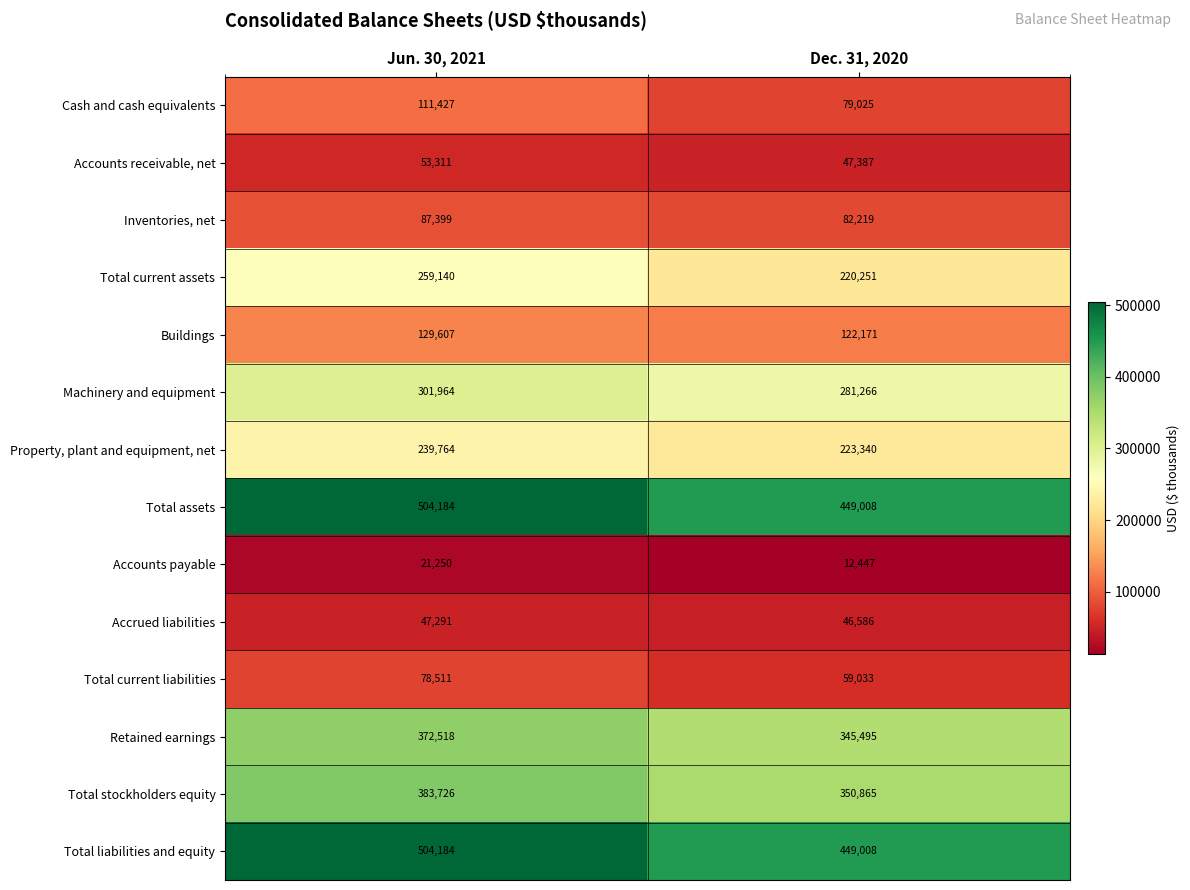

At which category is the sum across all series the highest?

Jun. 30, 2021